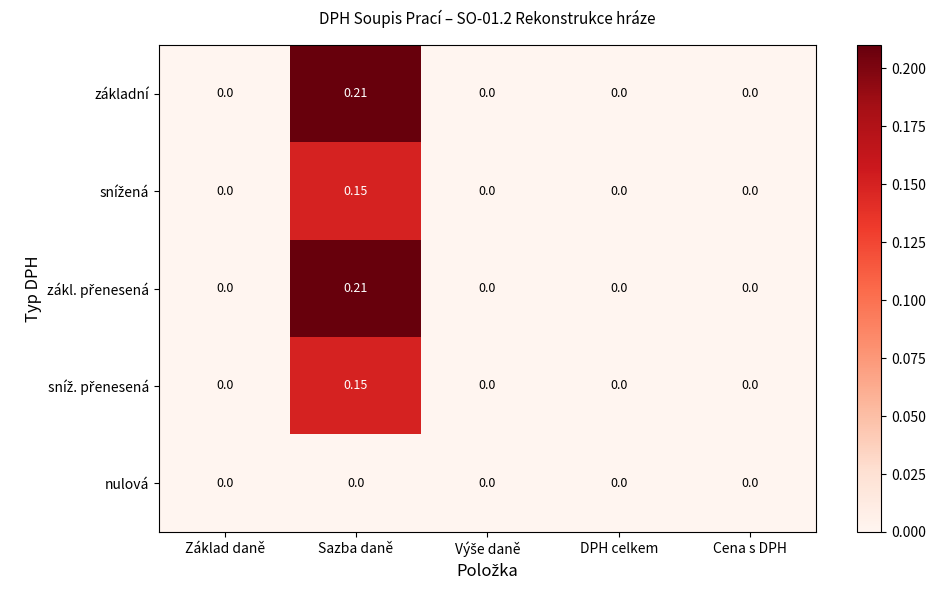

At which category is the sum across all series the highest?

Sazba daně